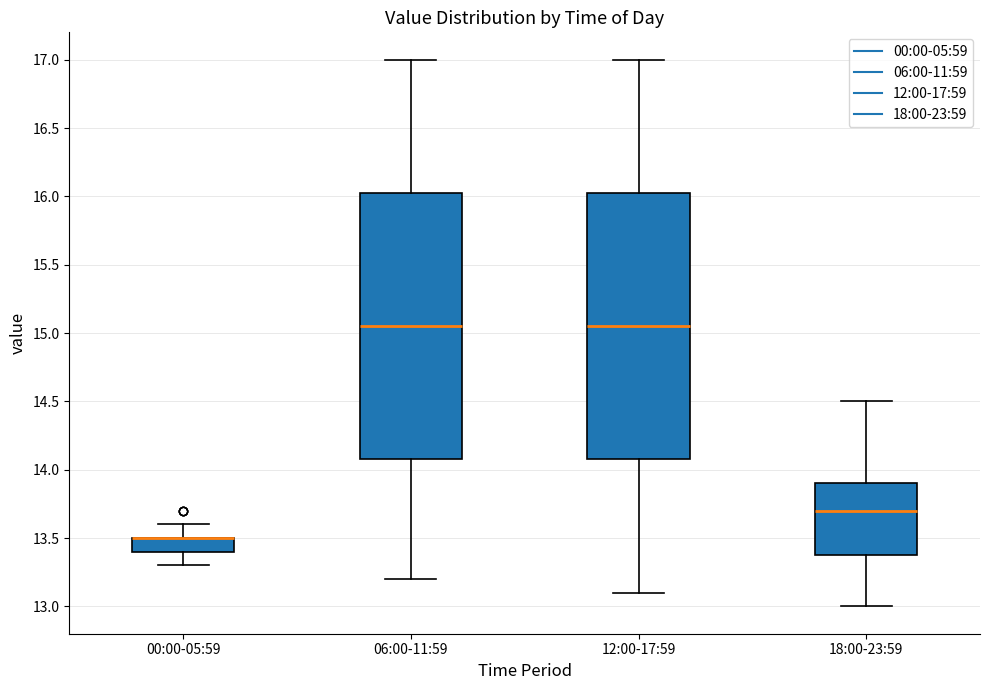

Reading left to right, transcribe this box plot: for each box, give where its median line is, the range the box spans, and where its two whiskers end, as read against the y-axis. The values are not printed on the chart, so give them approximately, as read against the axis.

00:00-05:59: median 13.50 (drawn on the box's upper edge), box 13.40 to 13.50, whiskers 13.30 to 13.60
06:00-11:59: median 15.05, box 14.10 to 16.05, whiskers 13.20 to 17.00
12:00-17:59: median 15.05, box 14.10 to 16.05, whiskers 13.10 to 17.00
18:00-23:59: median 13.70, box 13.40 to 13.90, whiskers 13.00 to 14.50